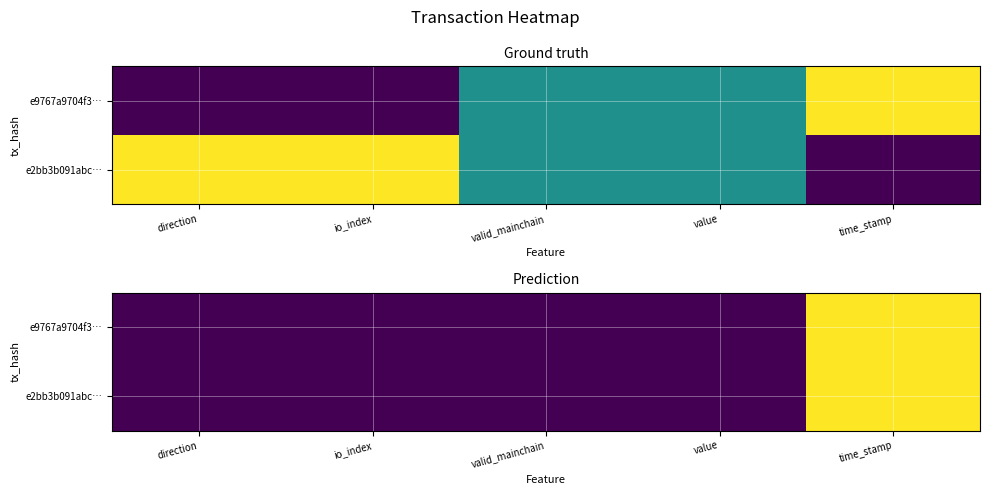

At which label is e2bb3b091abc… closest to 0?

value